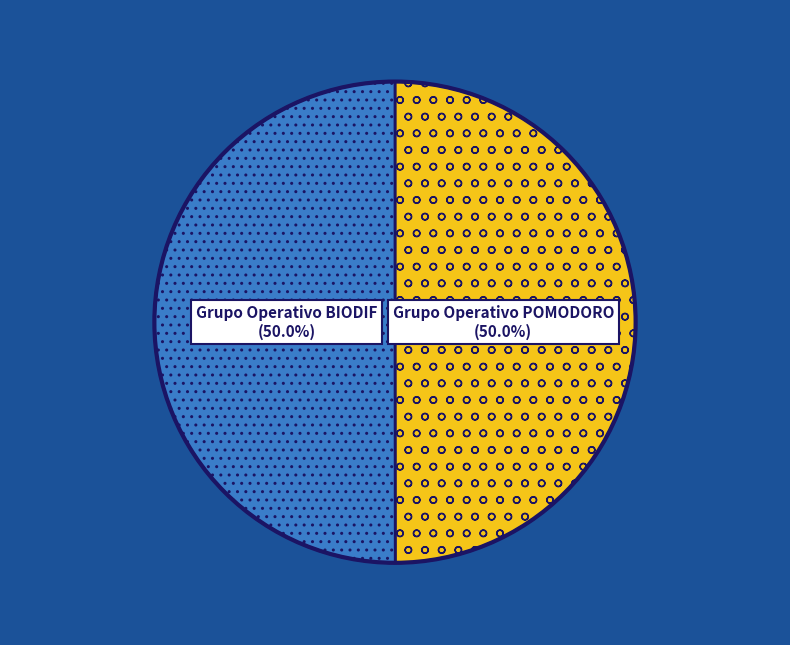

Approximately how many times larger is the value at Grupo Operativo BIODIF compared to Grupo Operativo POMODORO?

1.0